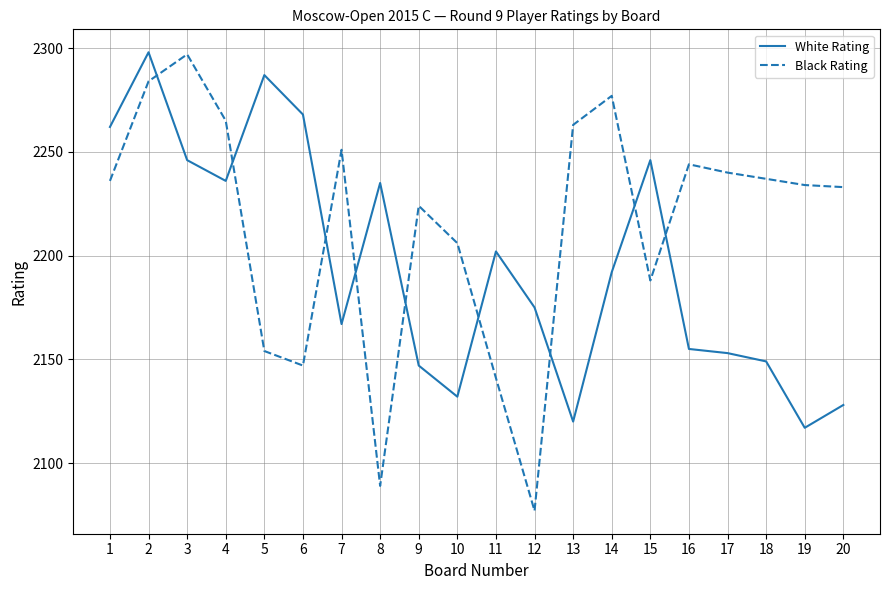

The White Rating series shows 657 at 14. True or false?

False